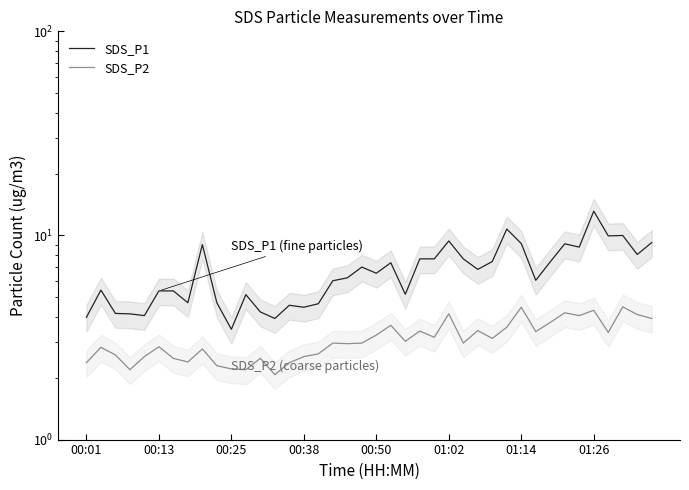

The SDS_P2 series shows 4.7 at 17. True or false?

False